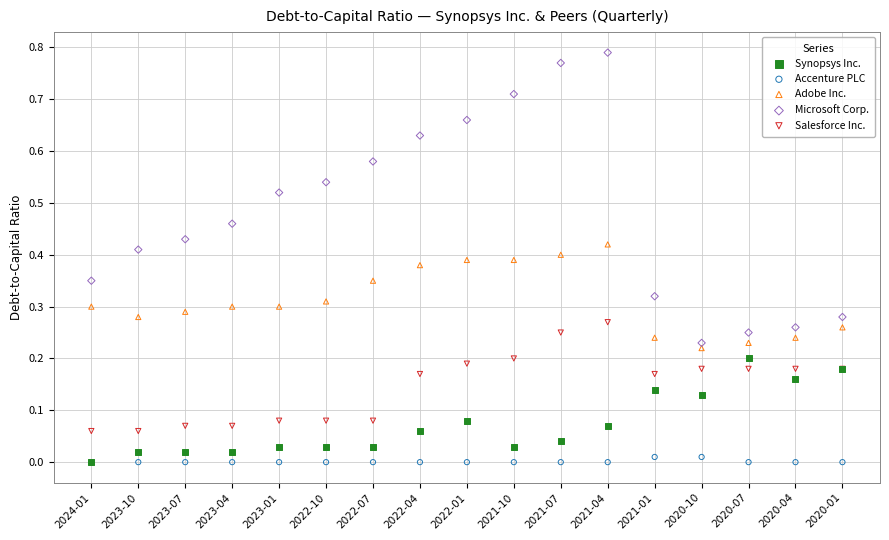

Which series reaches the maximum Y coordinate?

Microsoft Corp.